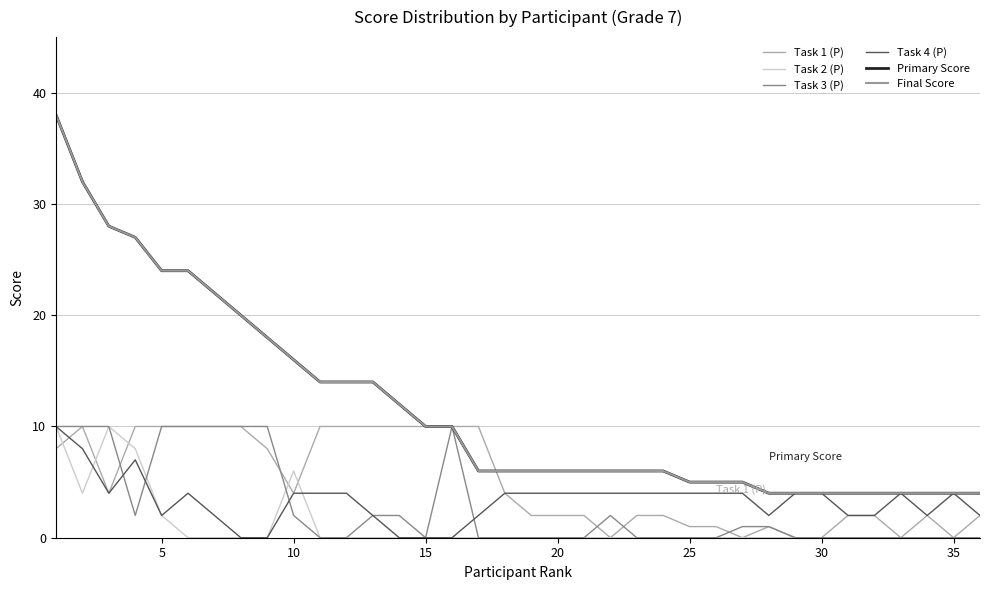

Rank the series by their maximum value, from highest to lowest.

Primary Score, Final Score, Task 1 (P), Task 2 (P), Task 3 (P), Task 4 (P)